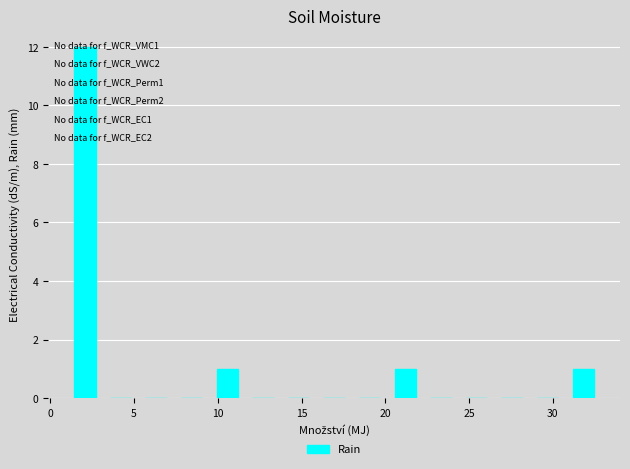

Over which range of the x-axis is the bar tallest?

1.0 to 3.0